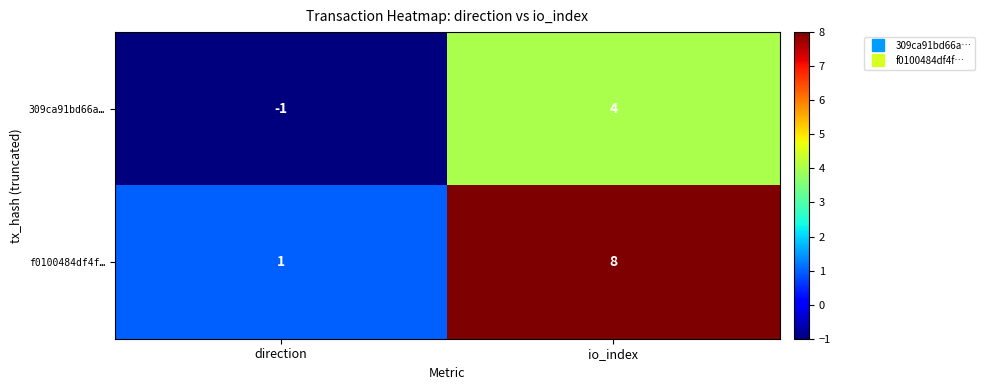

At which category does the chart reach its peak across all series?

io_index